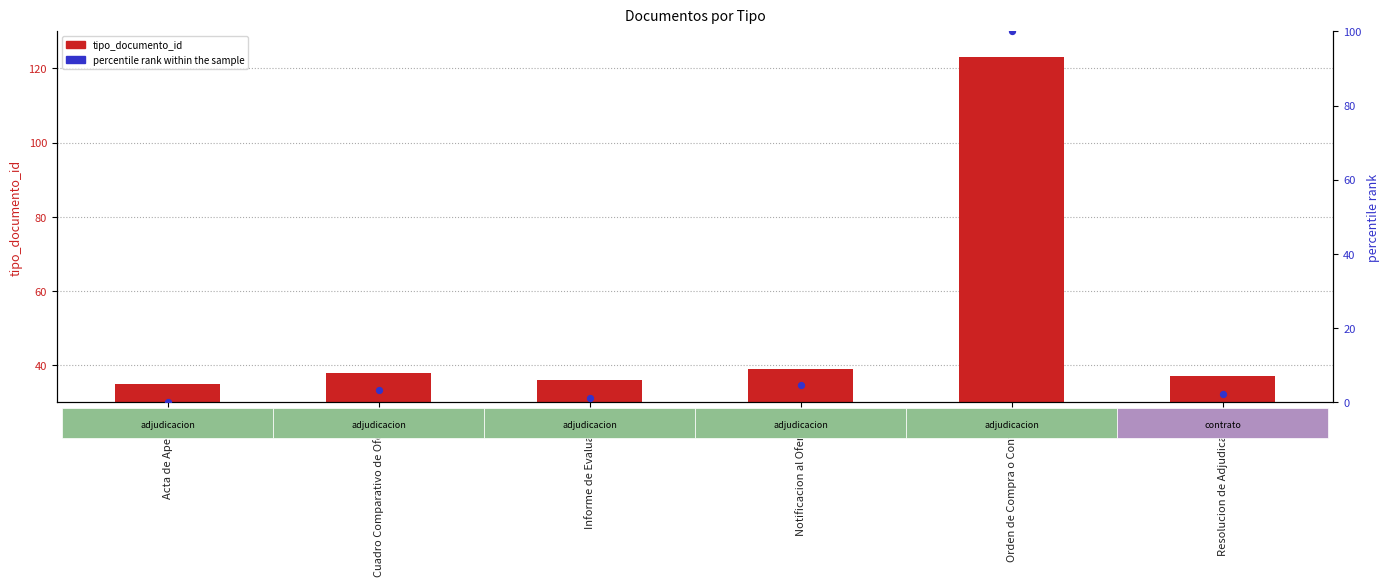

At which category is the sum across all series the highest?

Orden de Compra o Contrato